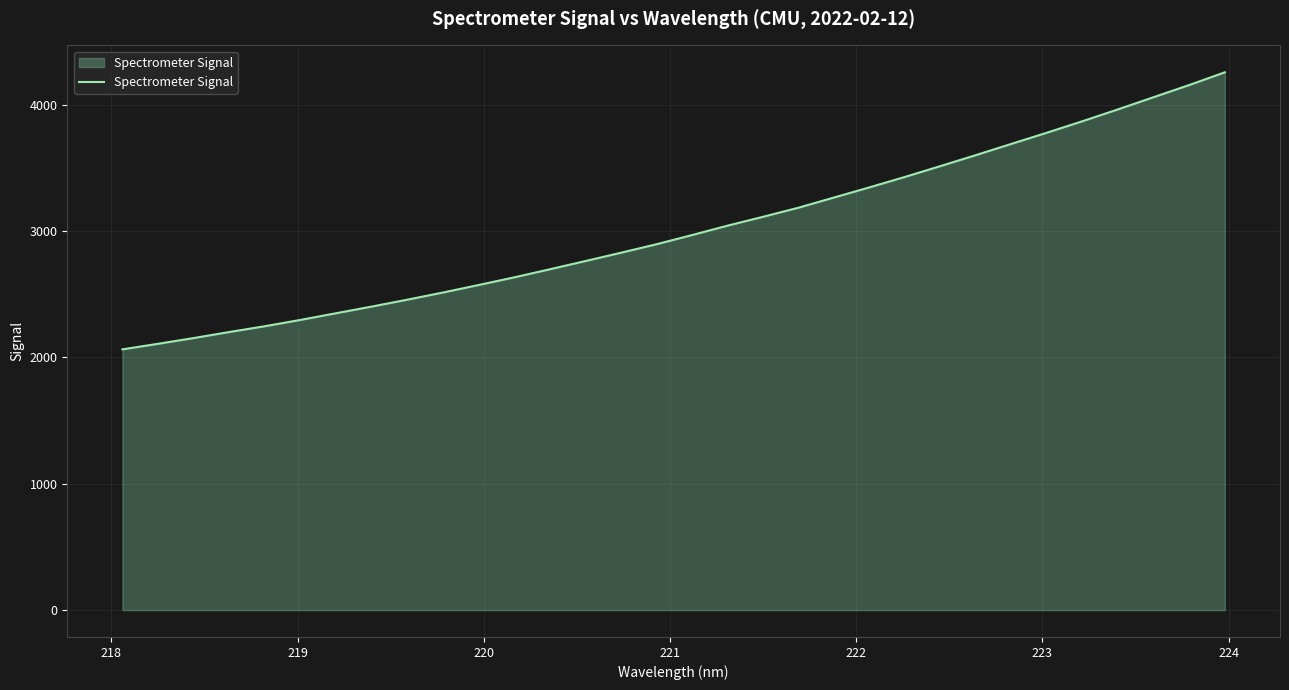

What is the difference between the maximum and minimum values?

2192.9